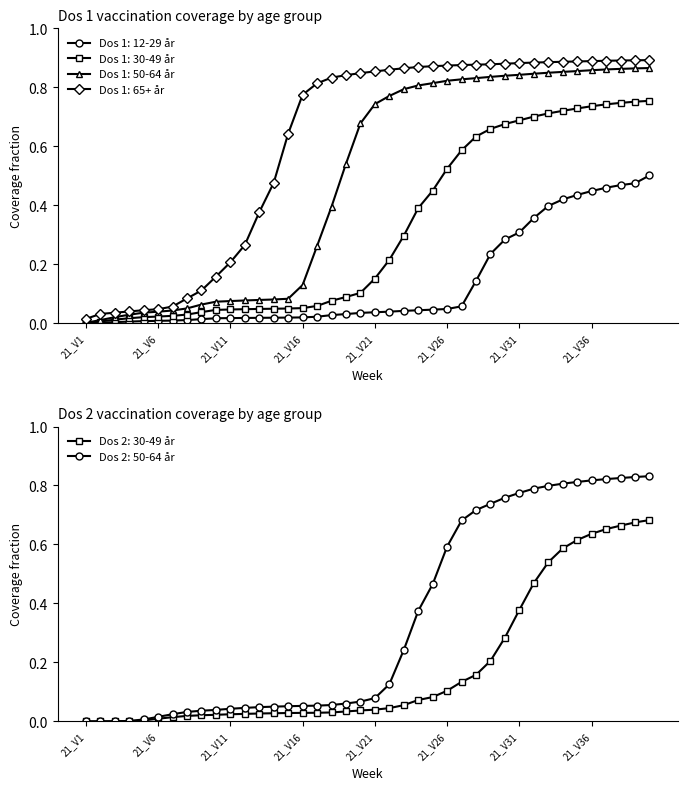

What value does the Dos 1: 30-49 år series have at 21_V17?

0.1